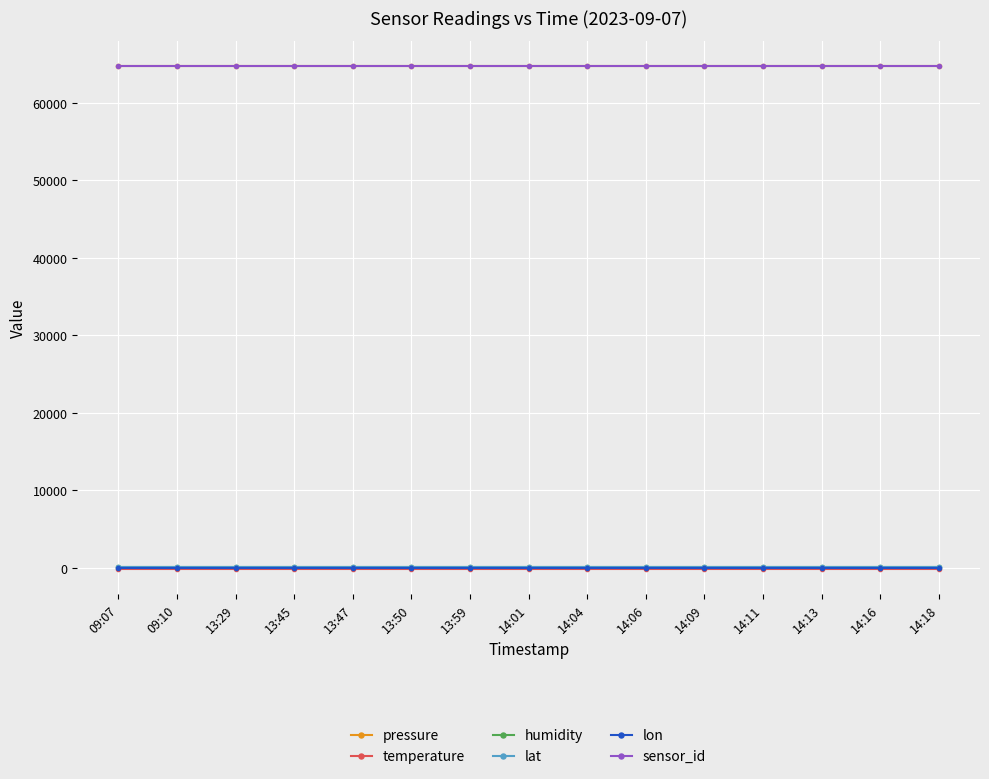

True or false: lon and pressure intersect in this chart.

False